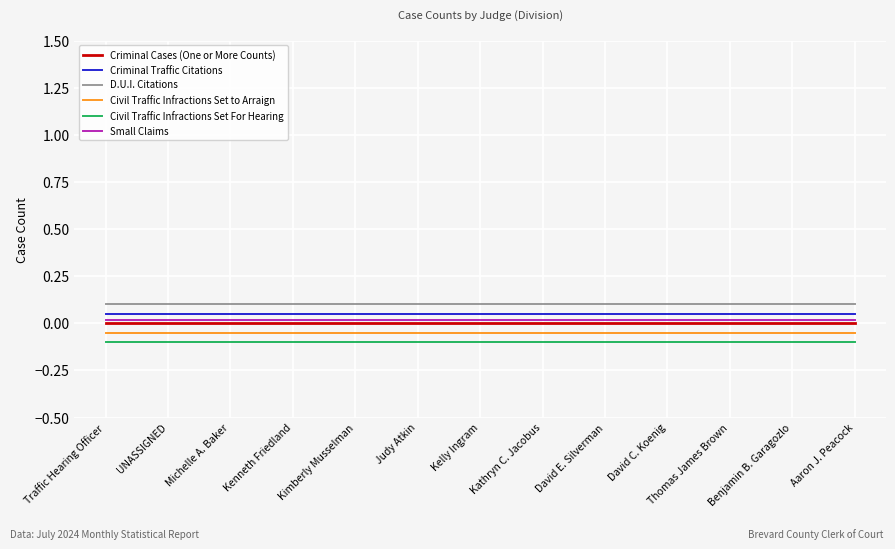

Rank the series at David C. Koenig from lowest to highest value.

Civil Traffic Infractions Set For Hearing, Civil Traffic Infractions Set to Arraign, Criminal Cases (One or More Counts), Small Claims, Criminal Traffic Citations, D.U.I. Citations